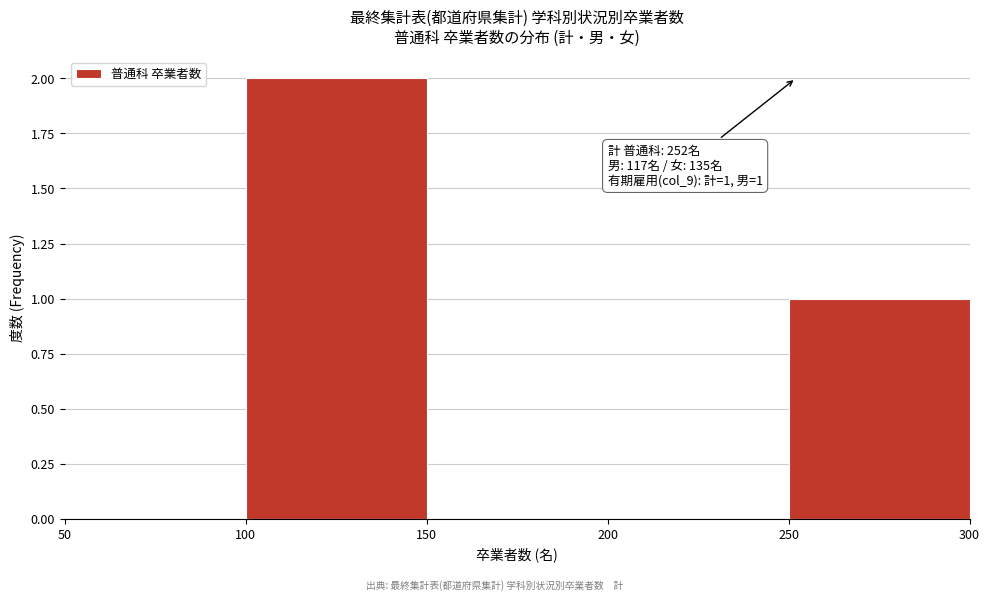

Which range on the x-axis has the tallest bar?

100 to 150